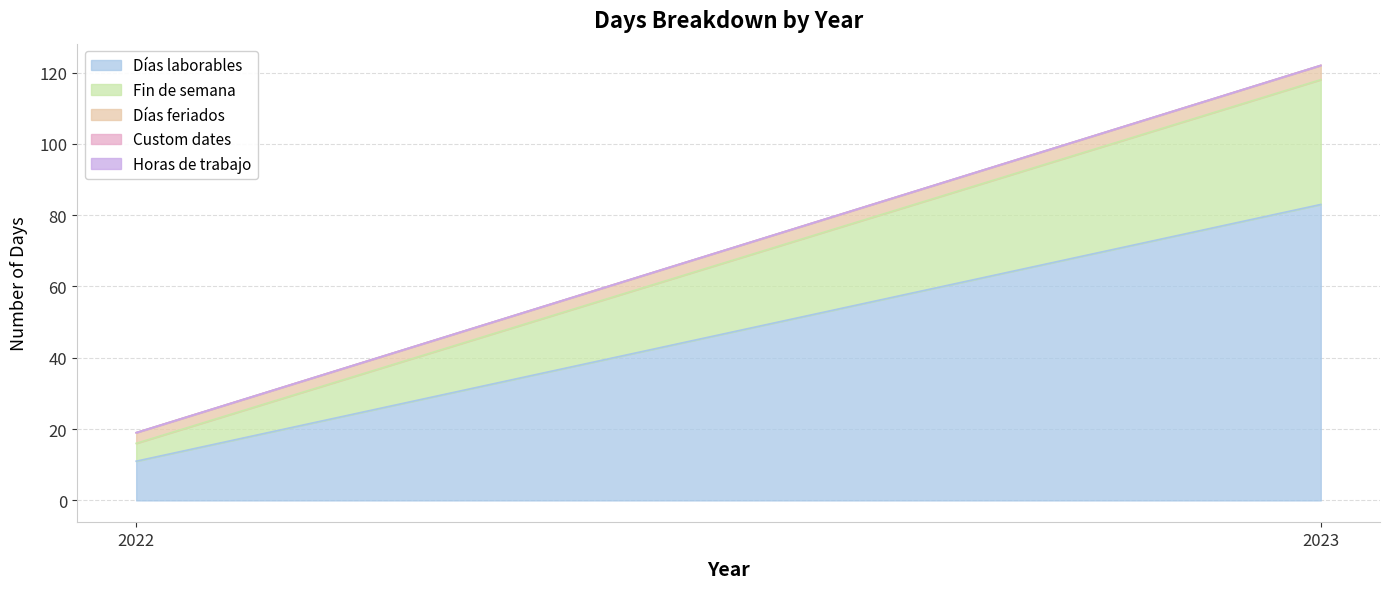

Which category has the lowest value across all series?

2022